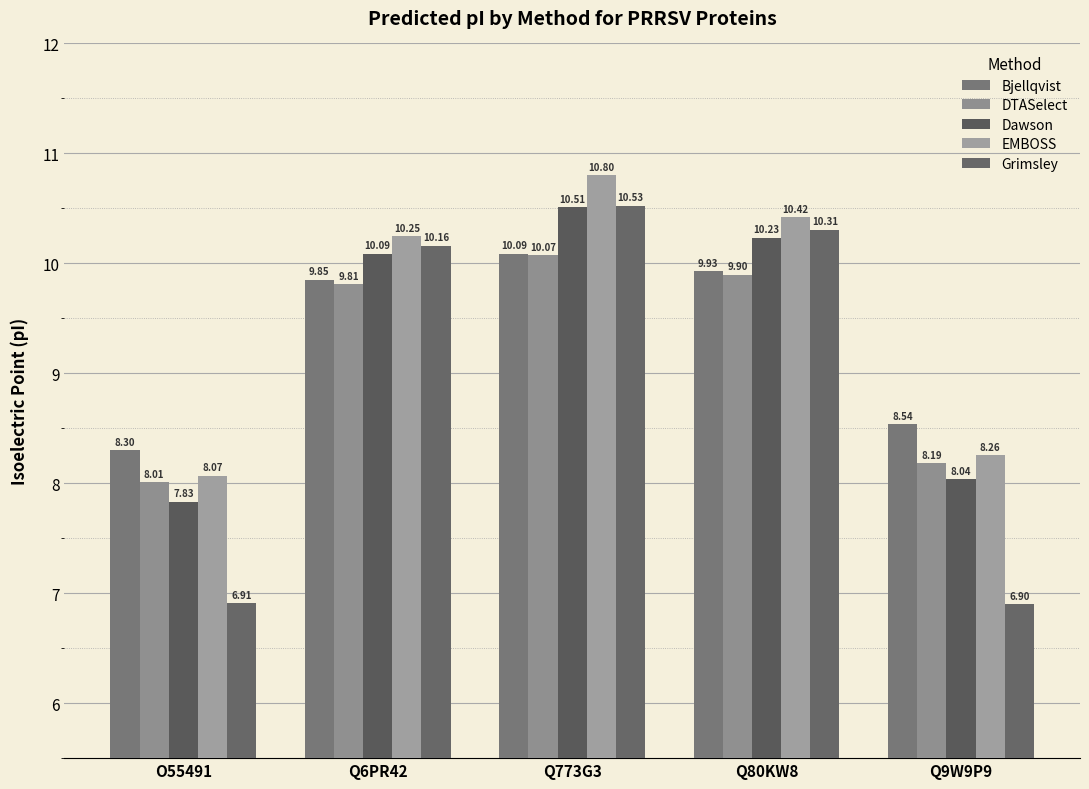

True or false: Dawson has a value of 10.1 at Q6PR42.

True